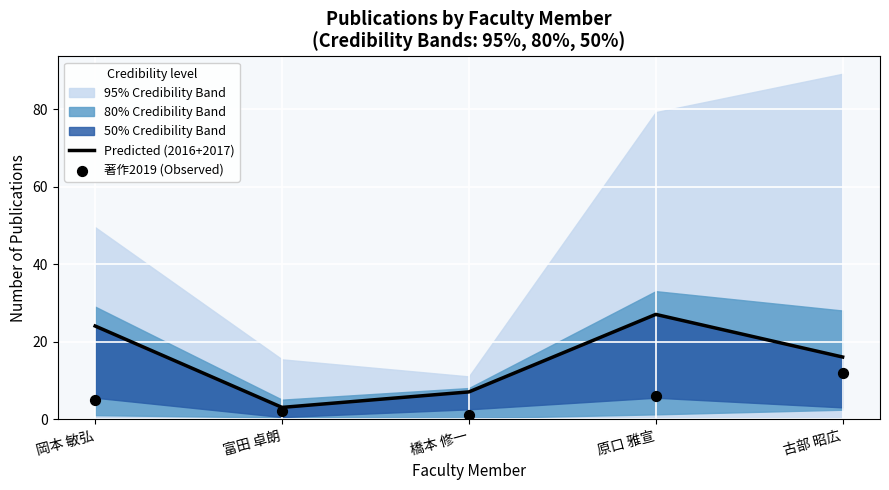

At which category is the sum across all series the highest?

原口 雅宣